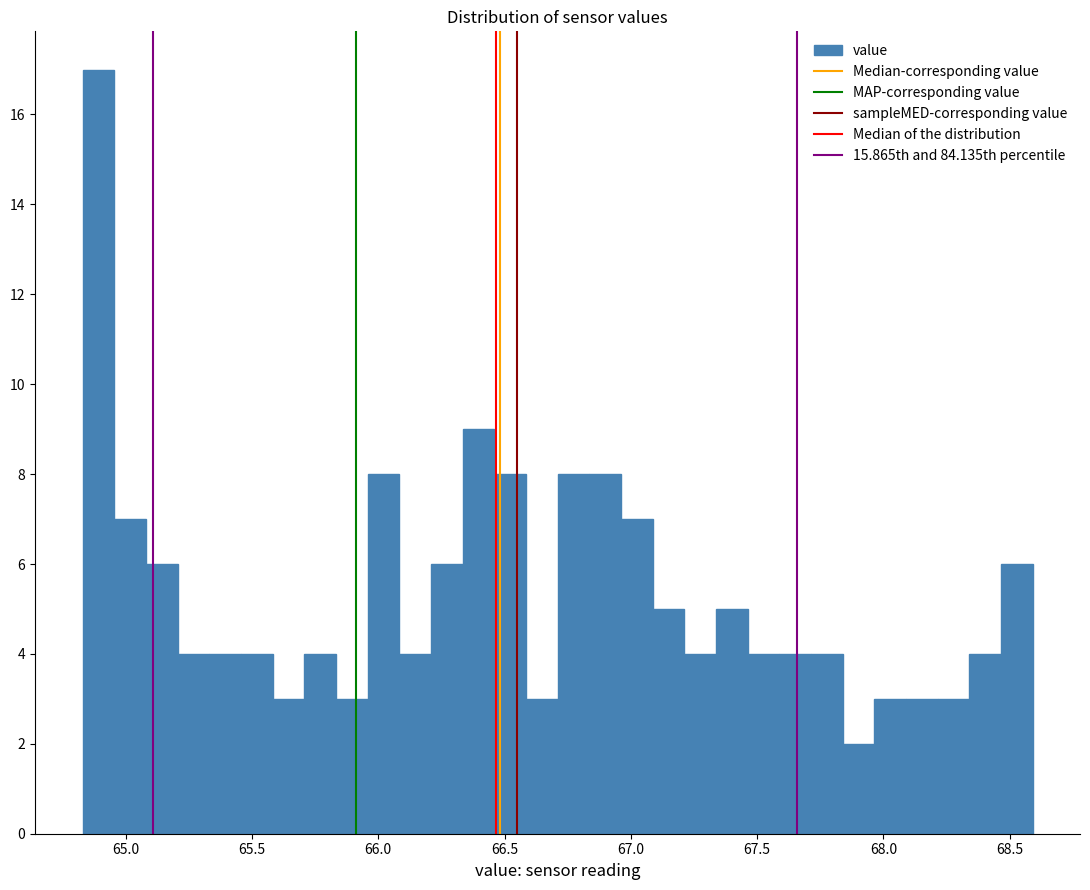

Around what value on the x-axis is the tallest bar? Give the approximate position of its centre, as read against the axis.

64.90